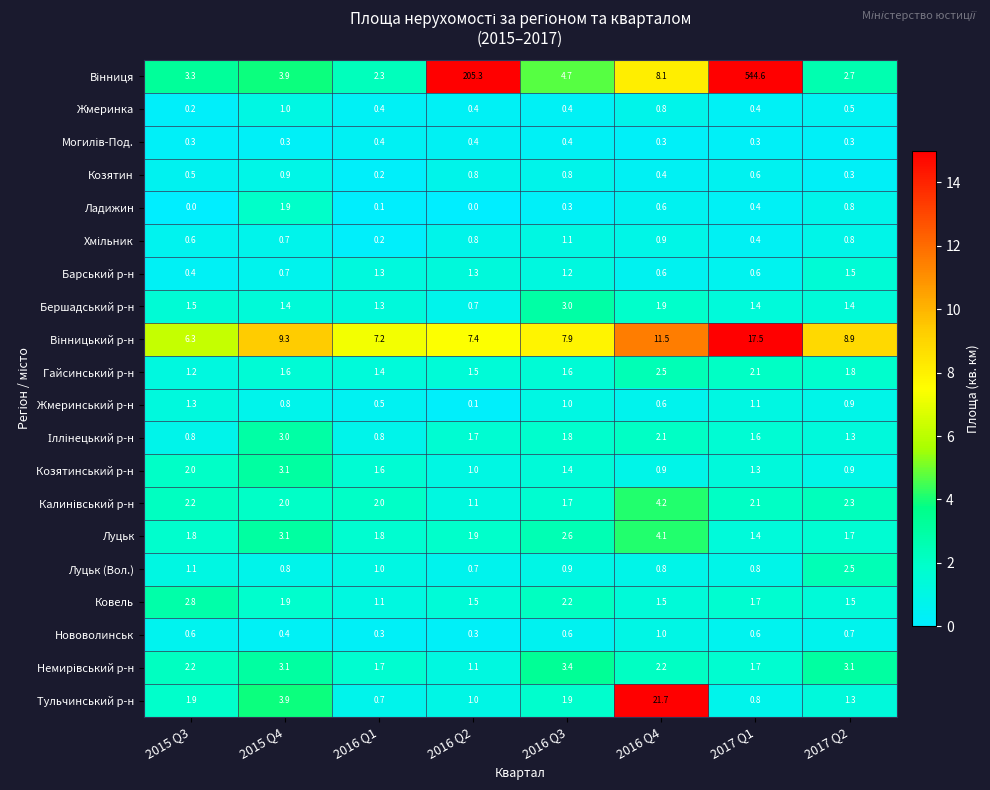

What value does the Барський р-н series have at 2016 Q2?

1.3